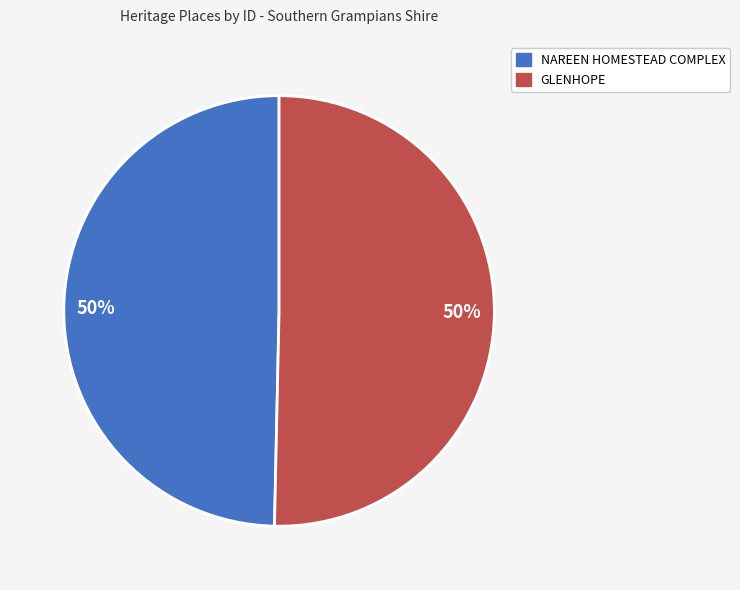

To the nearest percent, what percentage of the pie is GLENHOPE?

50%